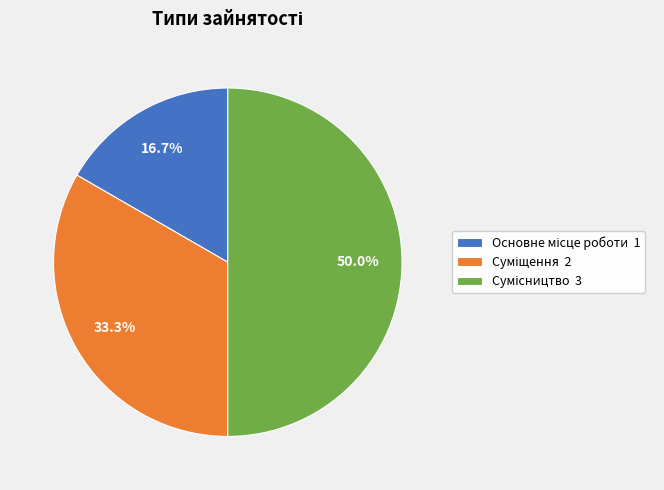

How many segments does this pie chart have?

3